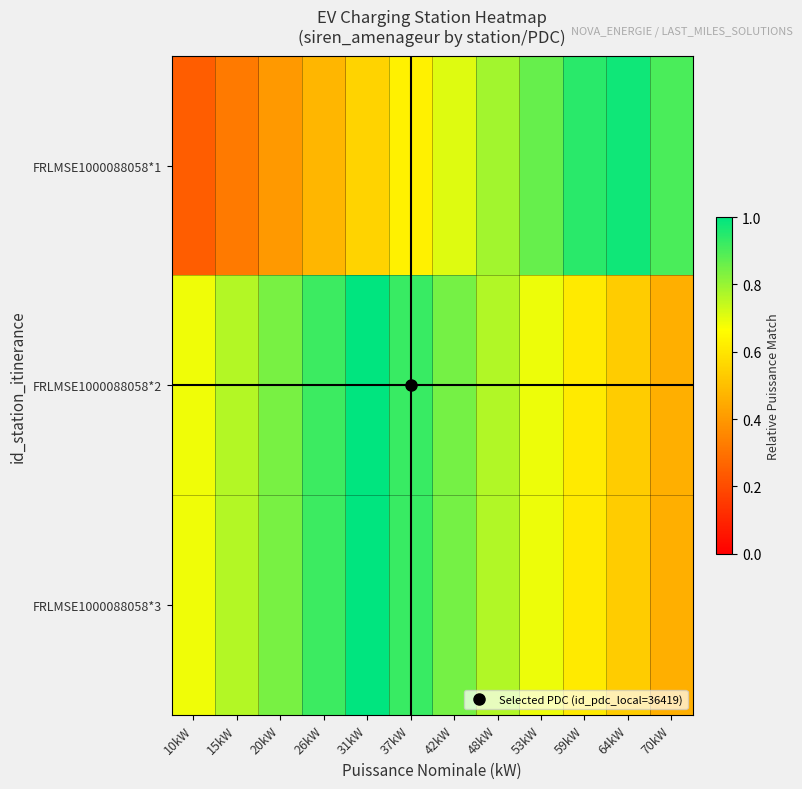

Which category has the highest value across all series?

31kW